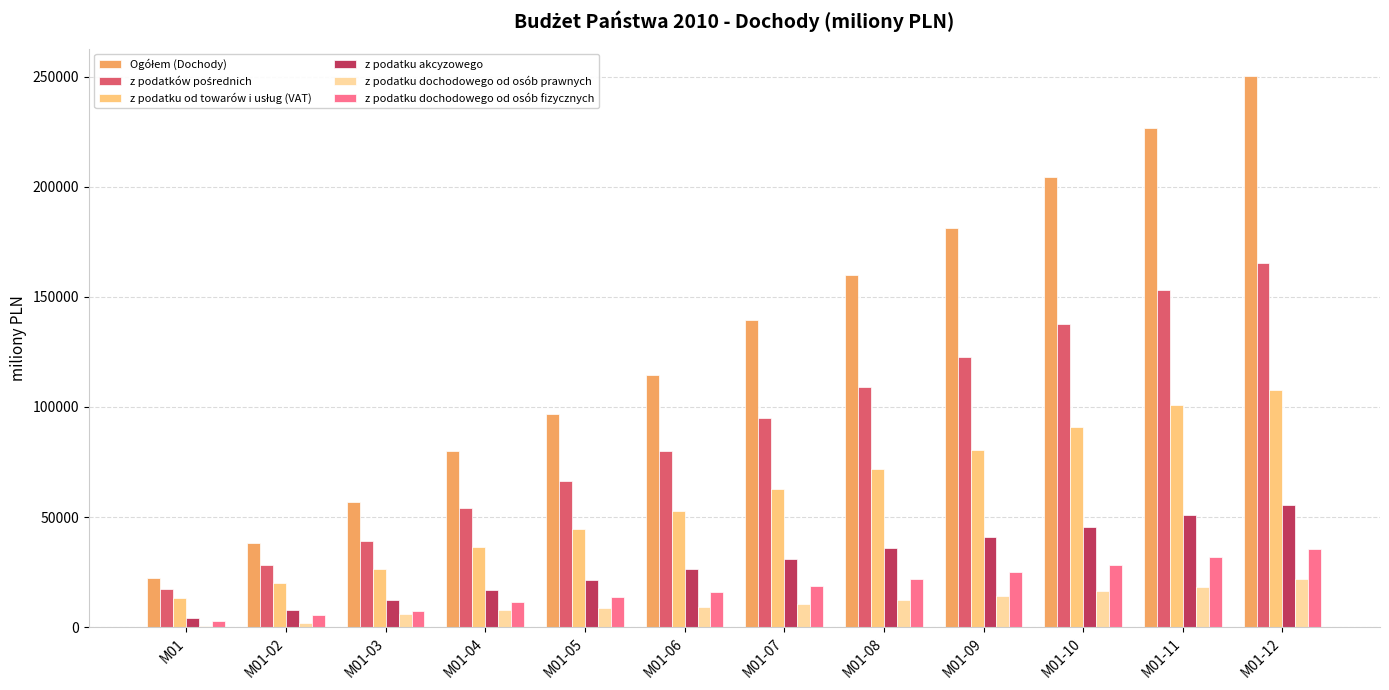

What is the sum of all z podatku dochodowego od osób fizycznych values?

216805.7